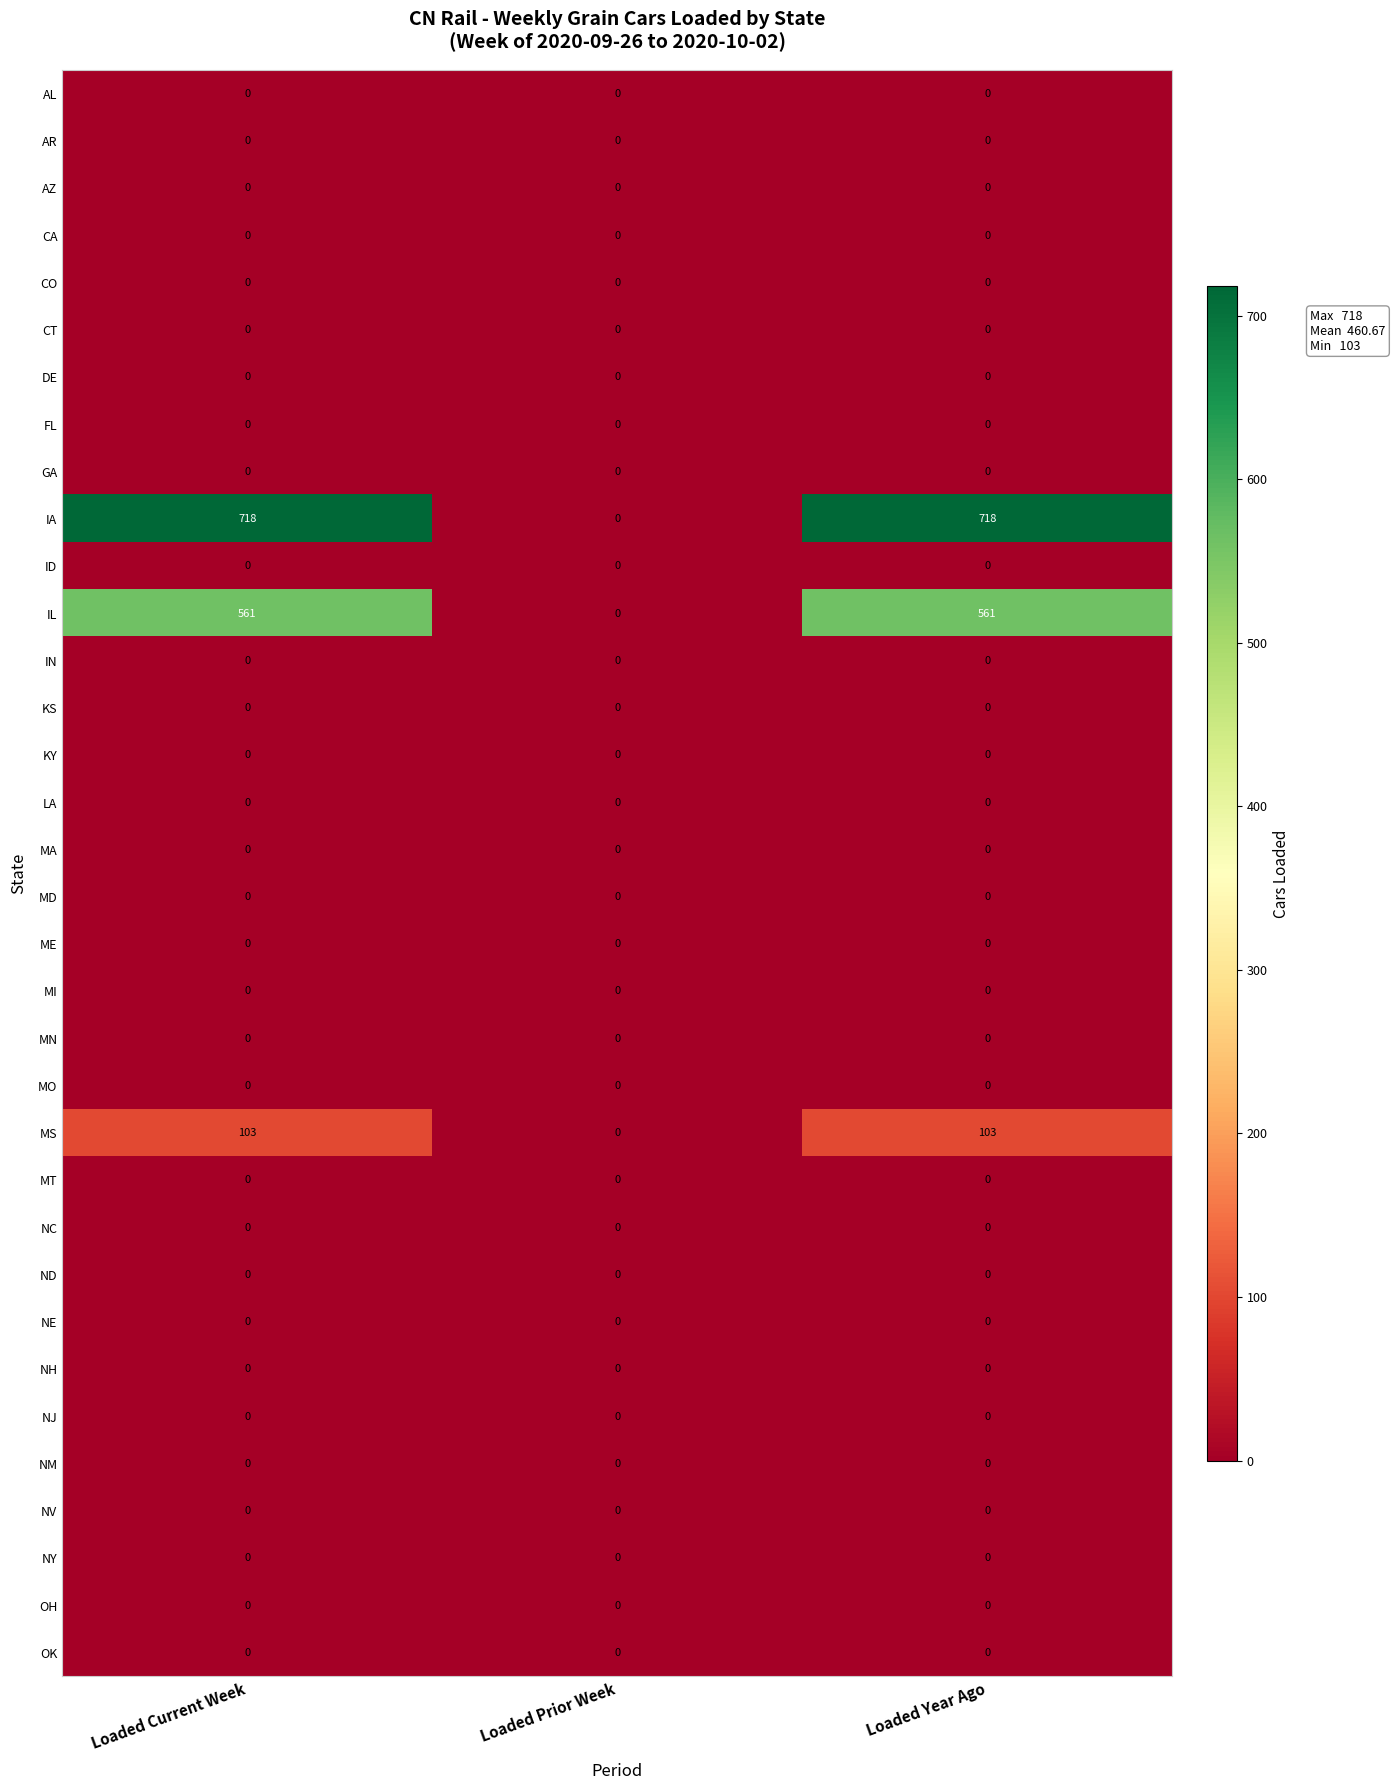

Which series changed the most between Loaded Current Week and Loaded Prior Week?

IA